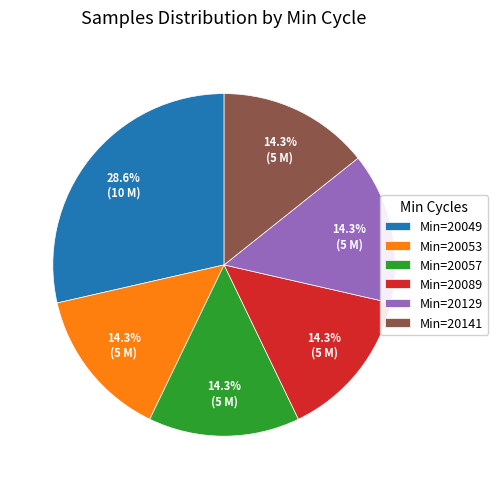

Is Min=20141 the majority of the pie?

No